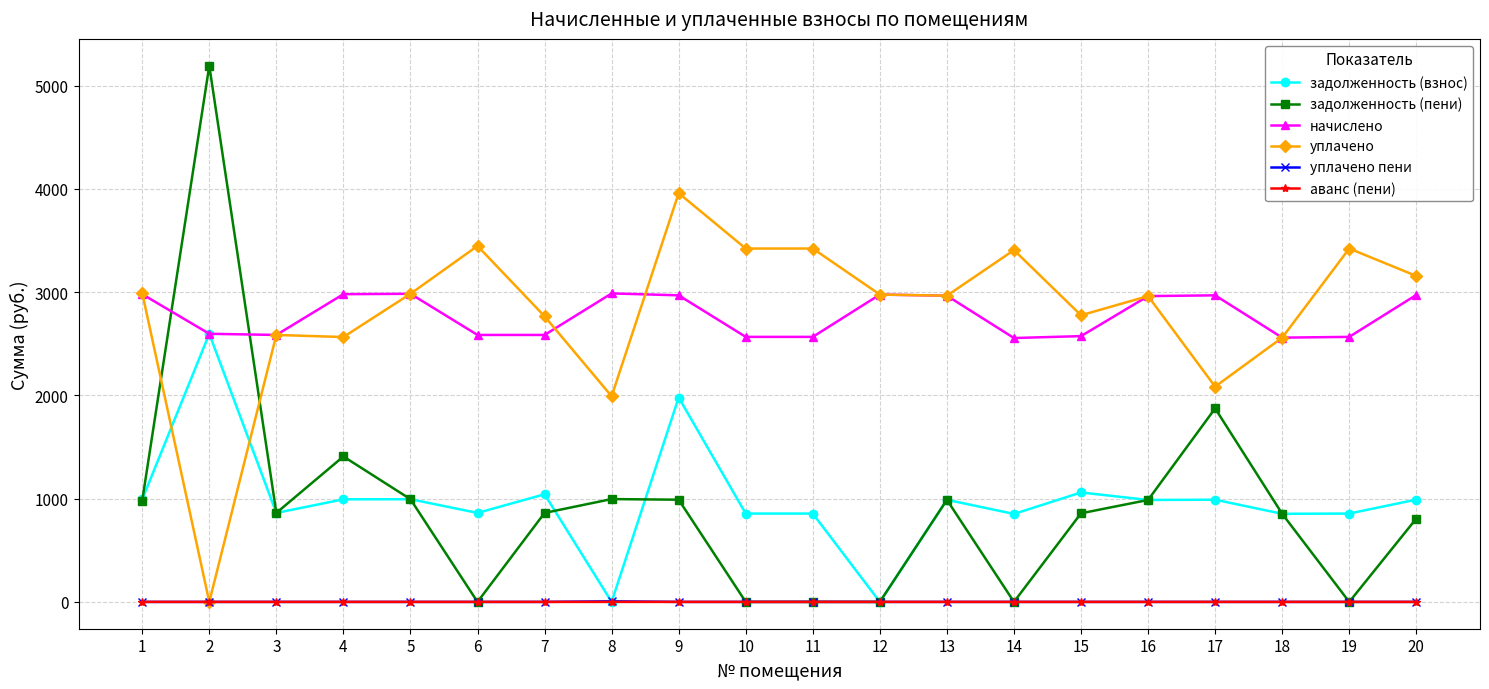

What is the value of the начислено point at the 12th from the left?

2977.1